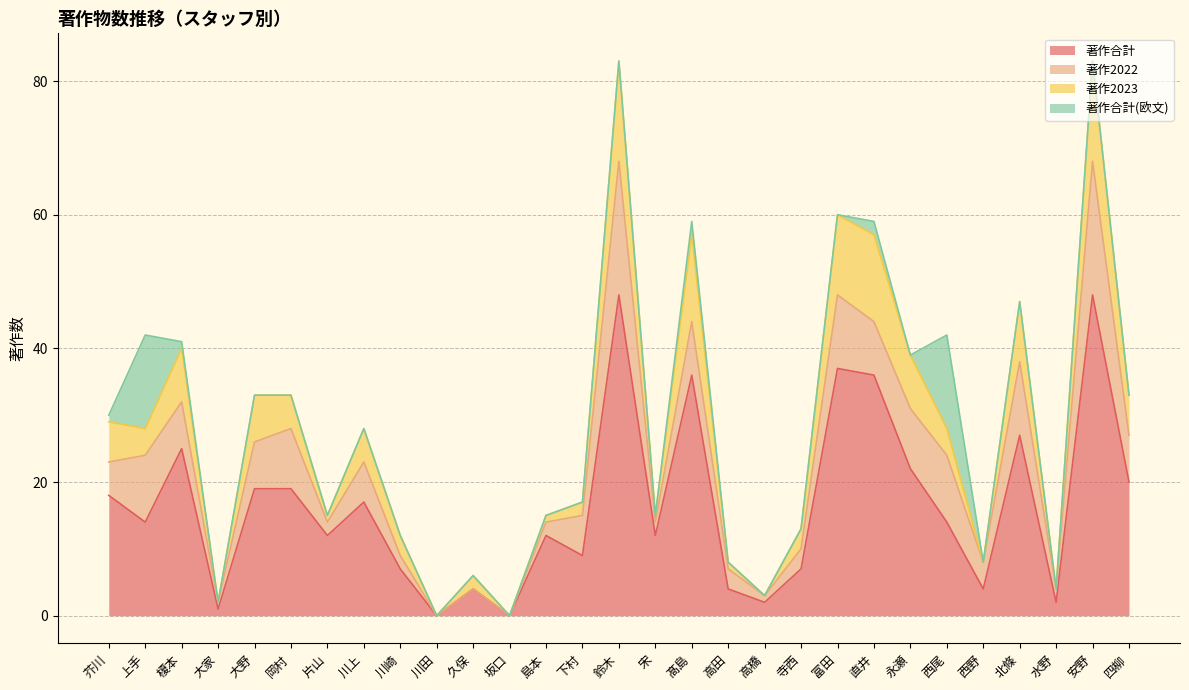

Which has a higher value, 四柳 or 榎本?

榎本